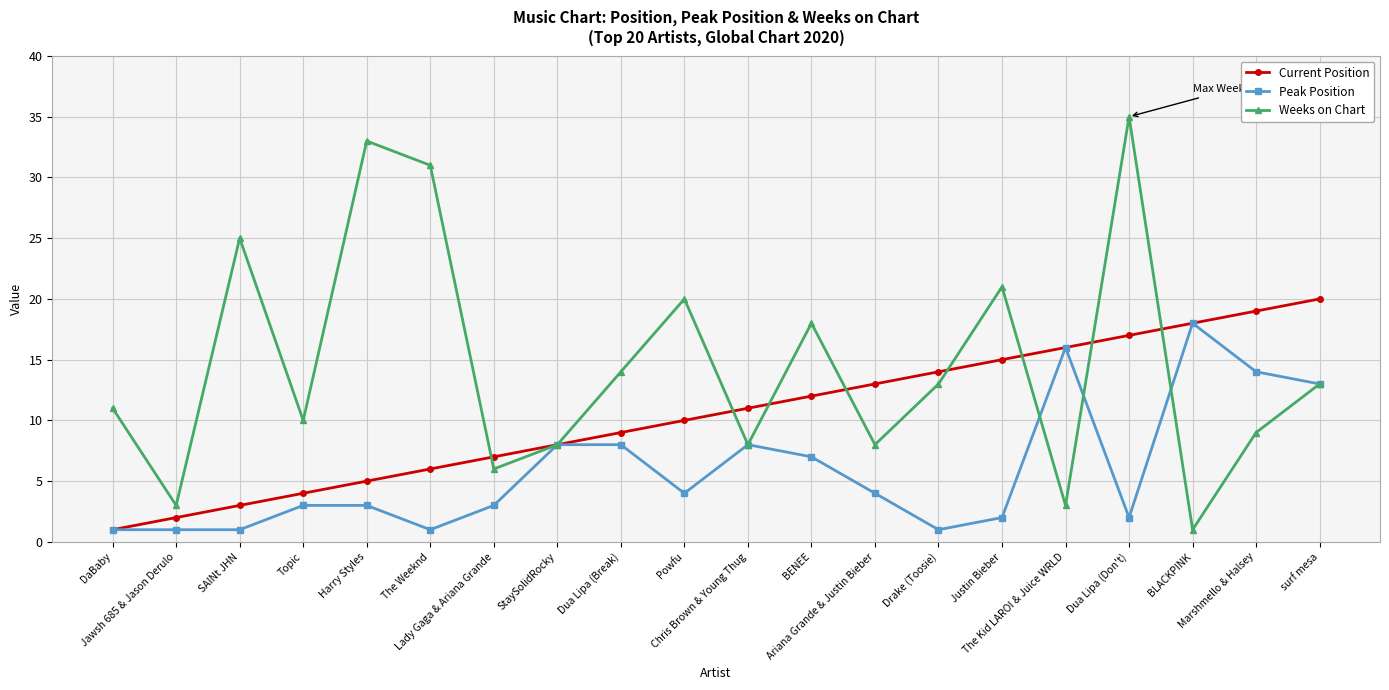

List the series in order of their peak value, lowest first.

Peak Position, Current Position, Weeks on Chart